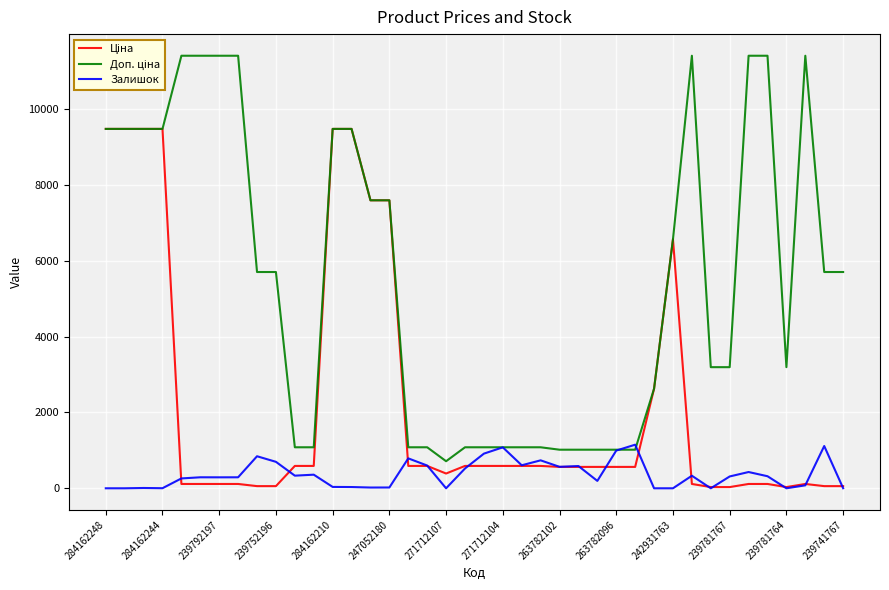

What is the greatest value displayed?

11410.0